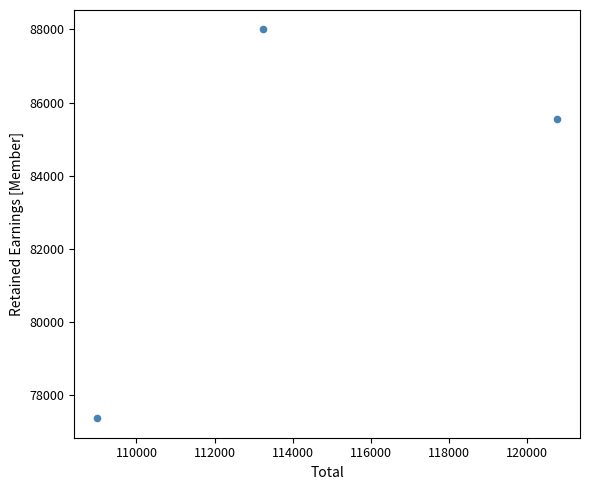

What is the average Y value?

83642